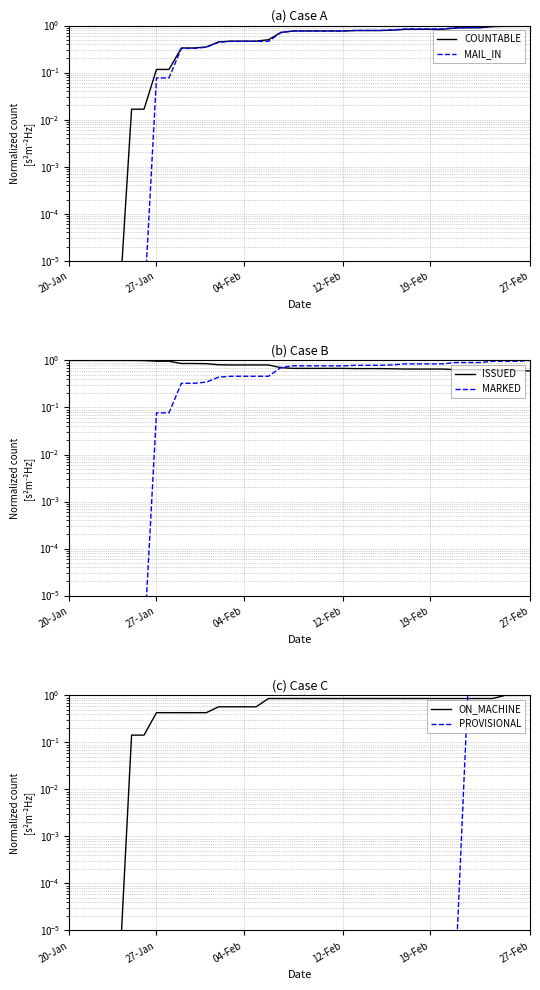

What is the total value across all series at 04-Feb?

1.0